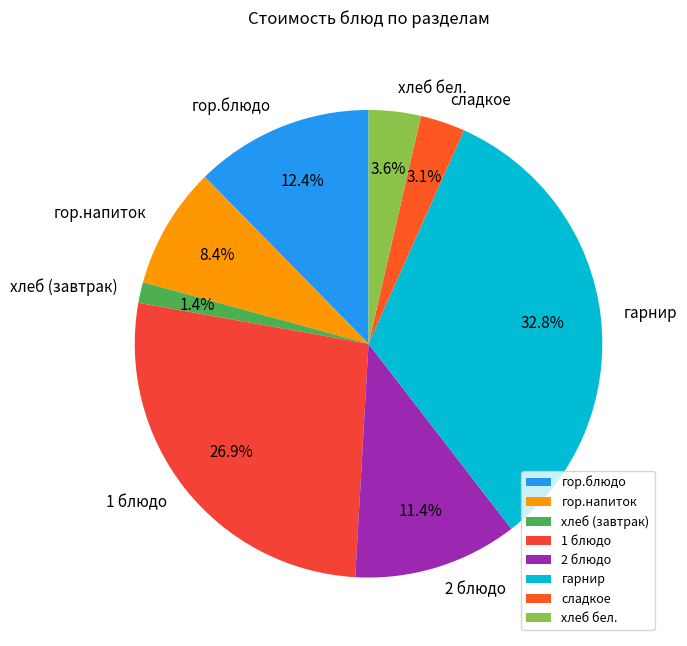

What is the total percentage of гарнир and гор.блюдо?

45.2%